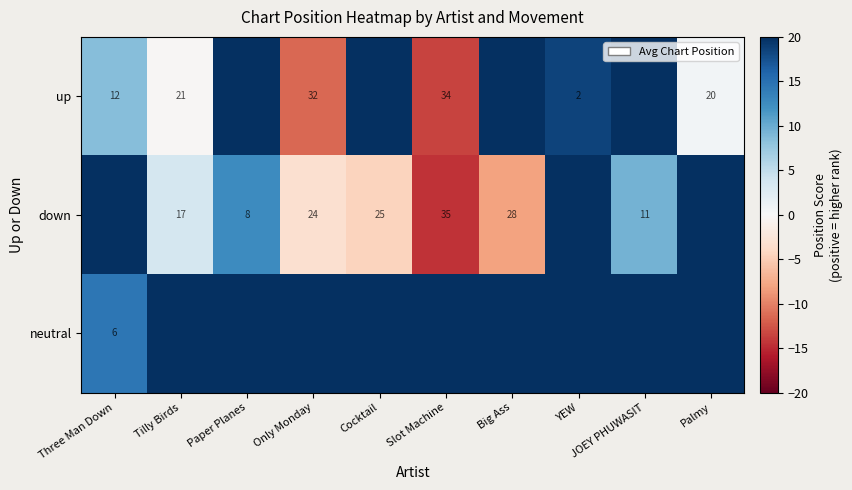

The down series shows 24.0 at Only Monday. True or false?

True